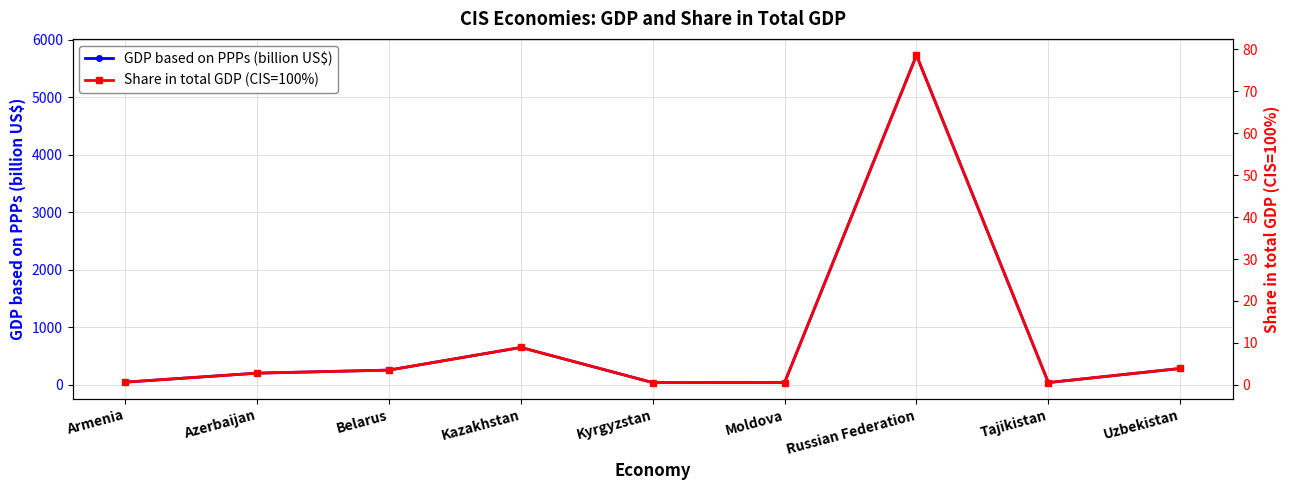

Read the GDP based on PPPs (billion US$) value at Kyrgyzstan.

39.3